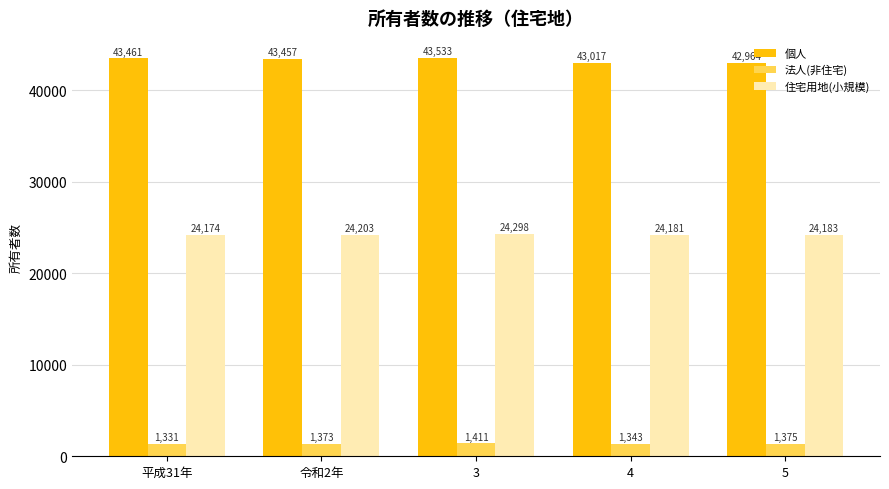

What is the minimum value shown in the chart?

1331